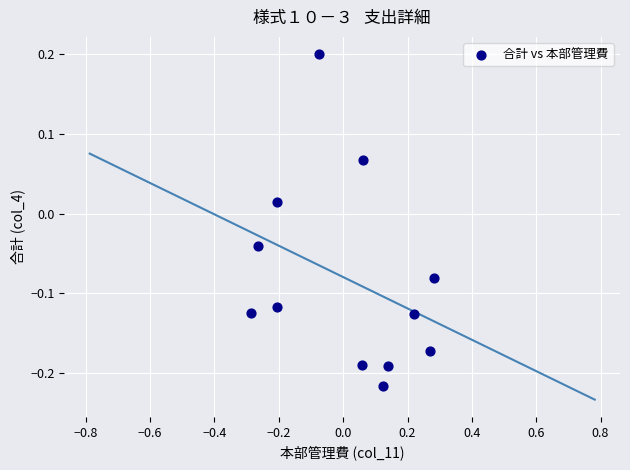

What is the range of Y values (max minus min)?

0.4